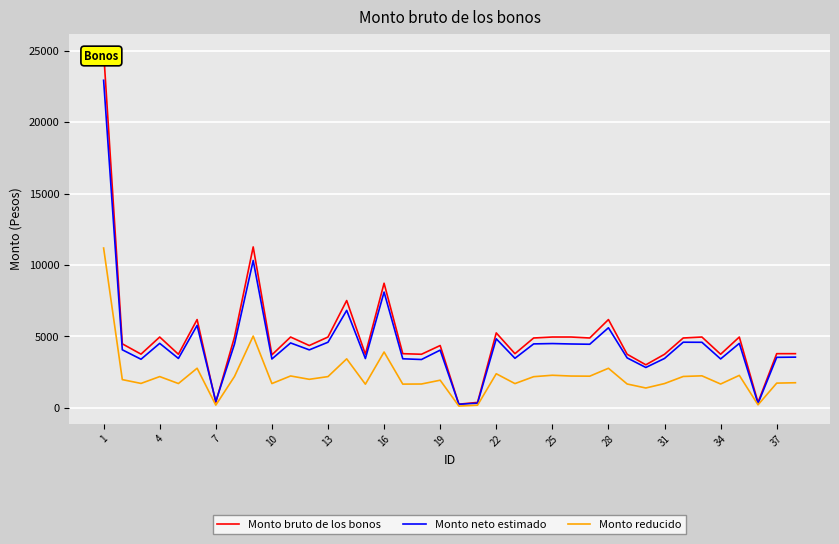

How many values in the Monto reducido series exceed 1991?

19